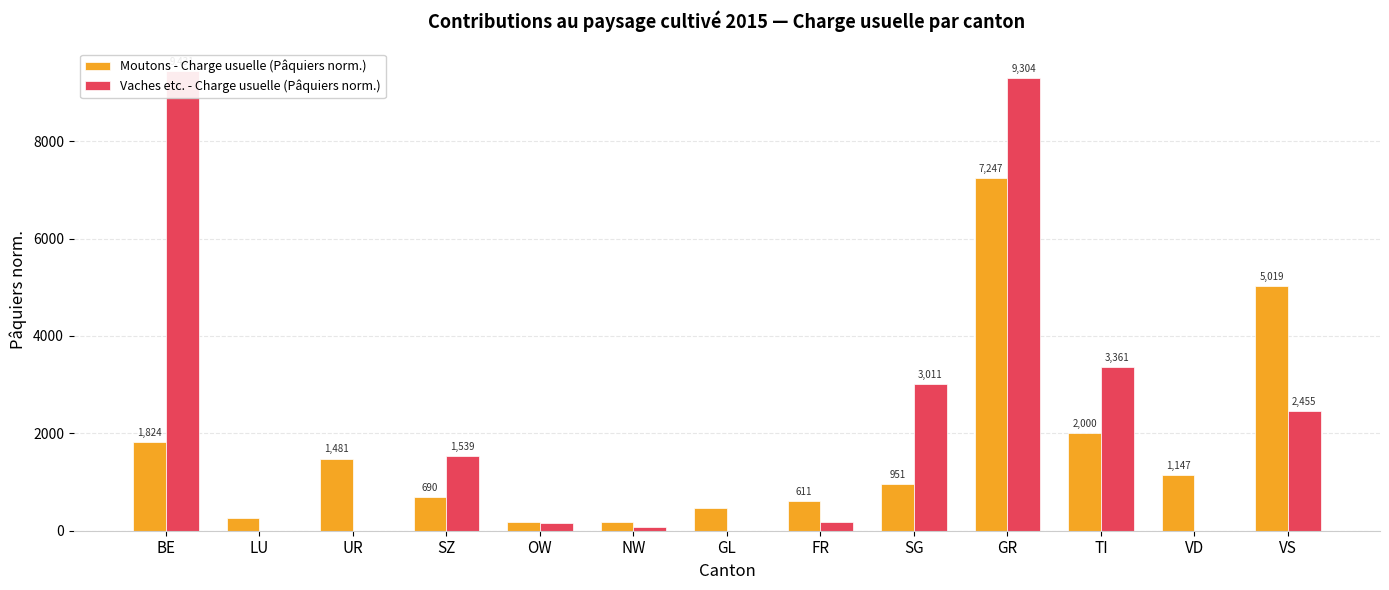

Where is Moutons - Charge usuelle (Pâquiers norm.) nearest to the value 3709?

VS